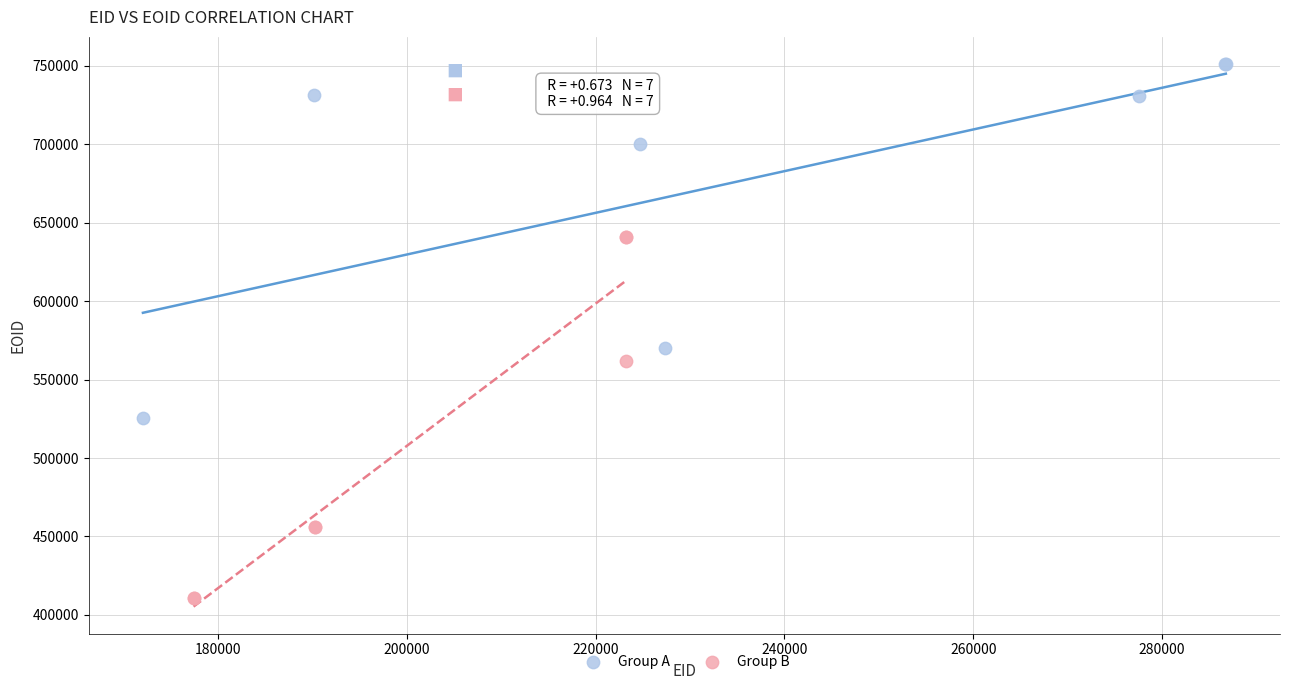

Which series contains the highest Y value?

Group A